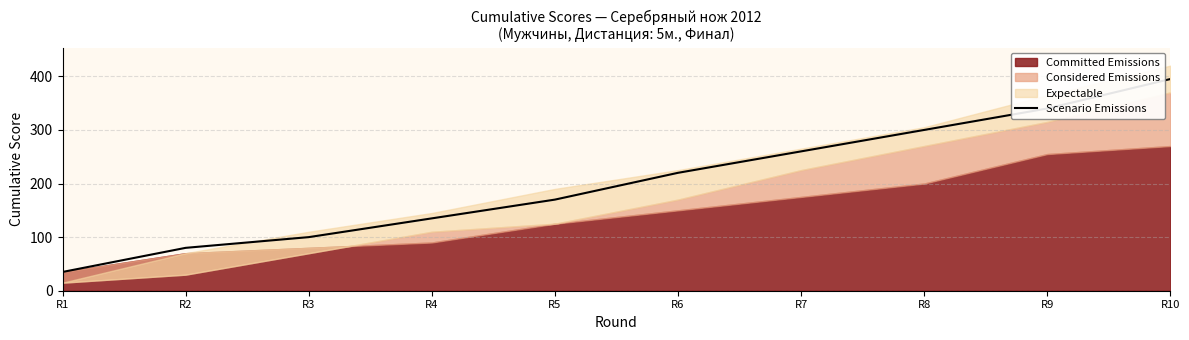

What is the lowest value of the Scenario Emissions series?

35